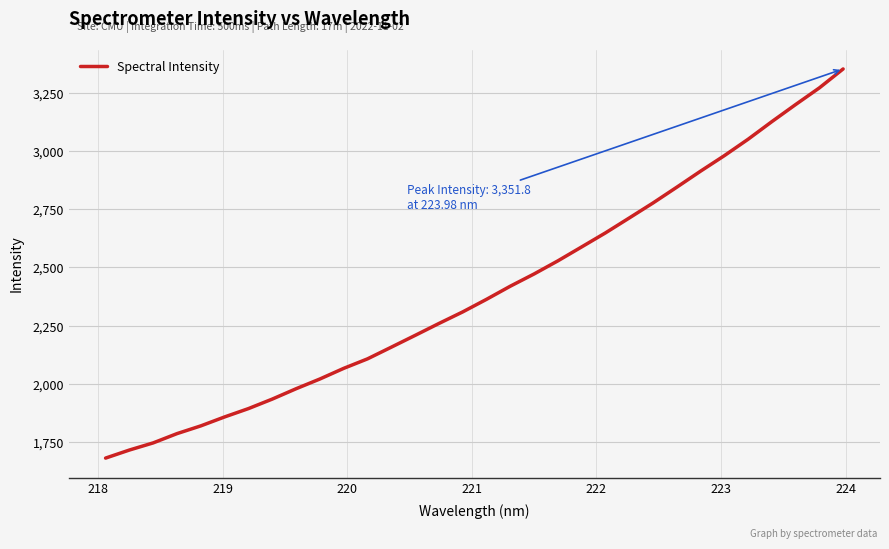

What is the minimum value shown in the chart?

1681.9